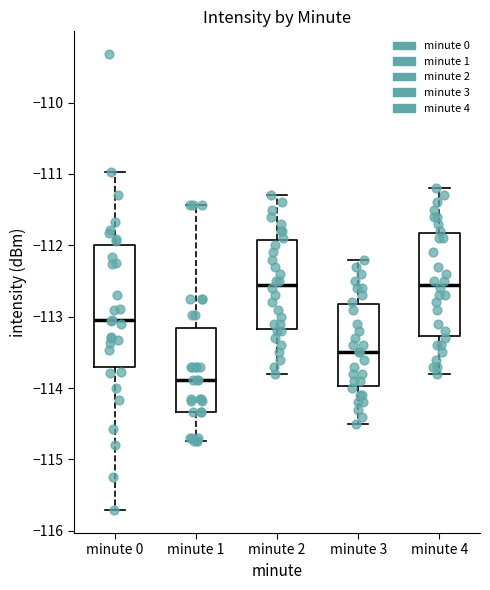

Reading left to right, read every box against the y-axis: the position of its median line, the range the box covers, and the ends of its whiskers. The values are not printed on the chart, so give them approximately, as read against the axis.

minute 0: median -113.0, box -113.7 to -112.0, whiskers -115.7 to -111.0
minute 1: median -113.9, box -114.3 to -113.2, whiskers -114.7 to -111.4
minute 2: median -112.5, box -113.2 to -111.9, whiskers -113.8 to -111.3
minute 3: median -113.5, box -114.0 to -112.8, whiskers -114.5 to -112.2
minute 4: median -112.5, box -113.3 to -111.8, whiskers -113.8 to -111.2